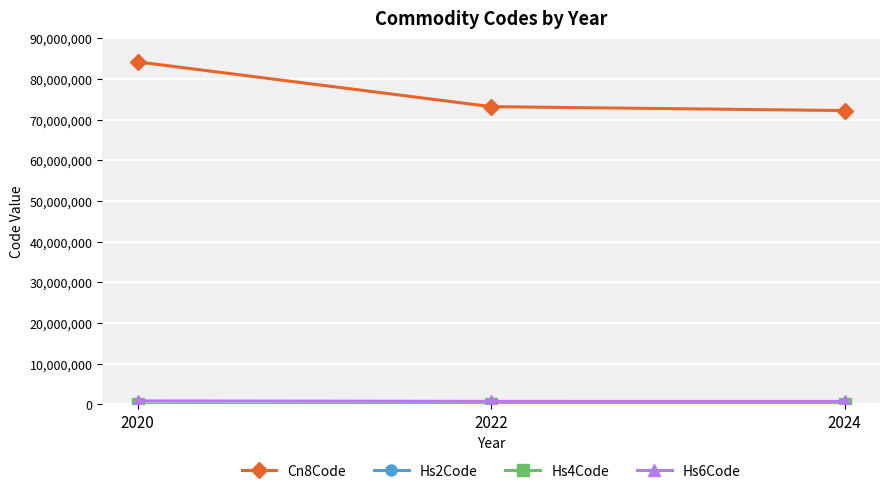

At which category is the sum across all series the highest?

2020